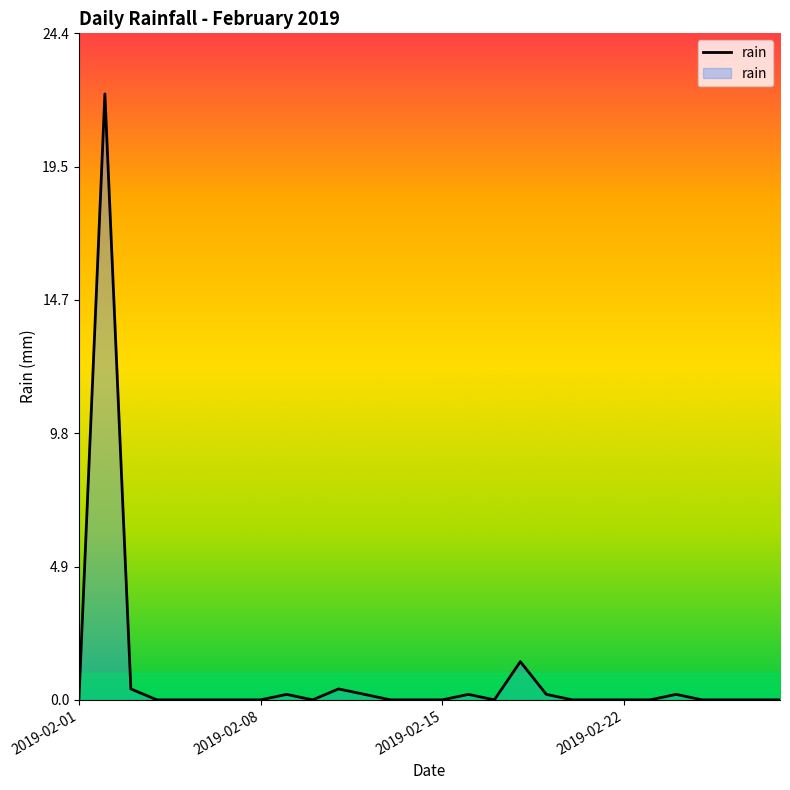

How many series are shown in this chart?

1